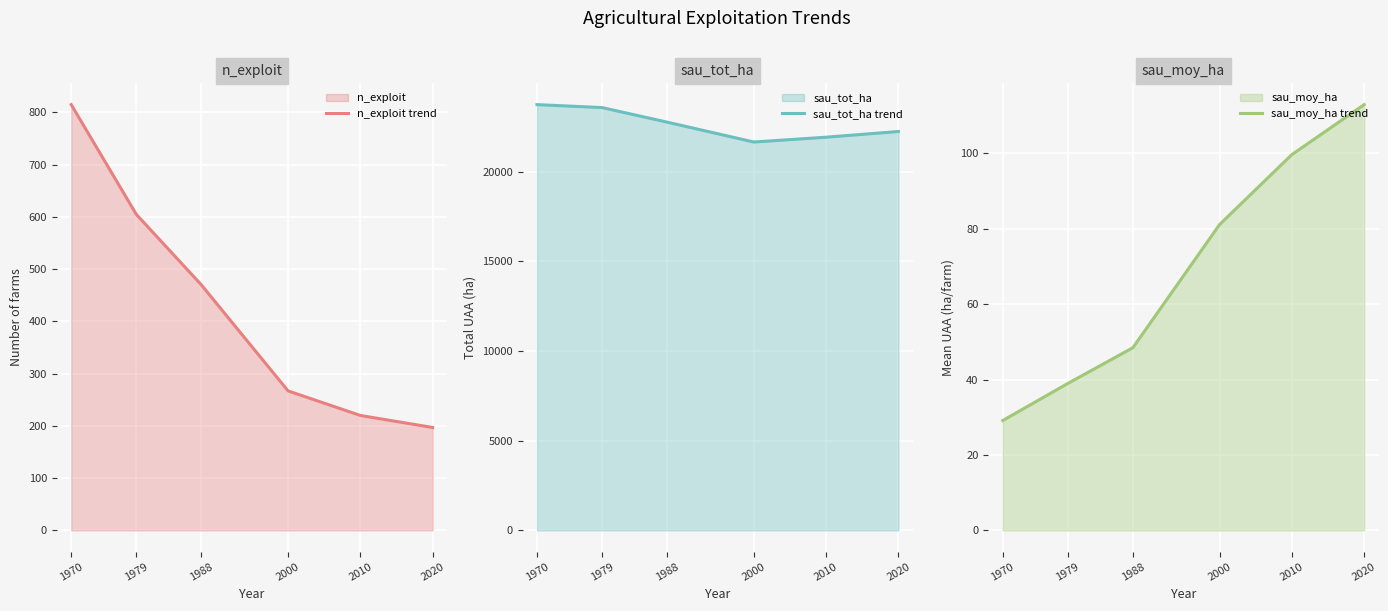

Where is sau_moy_ha trend nearest to the value 71?

2000